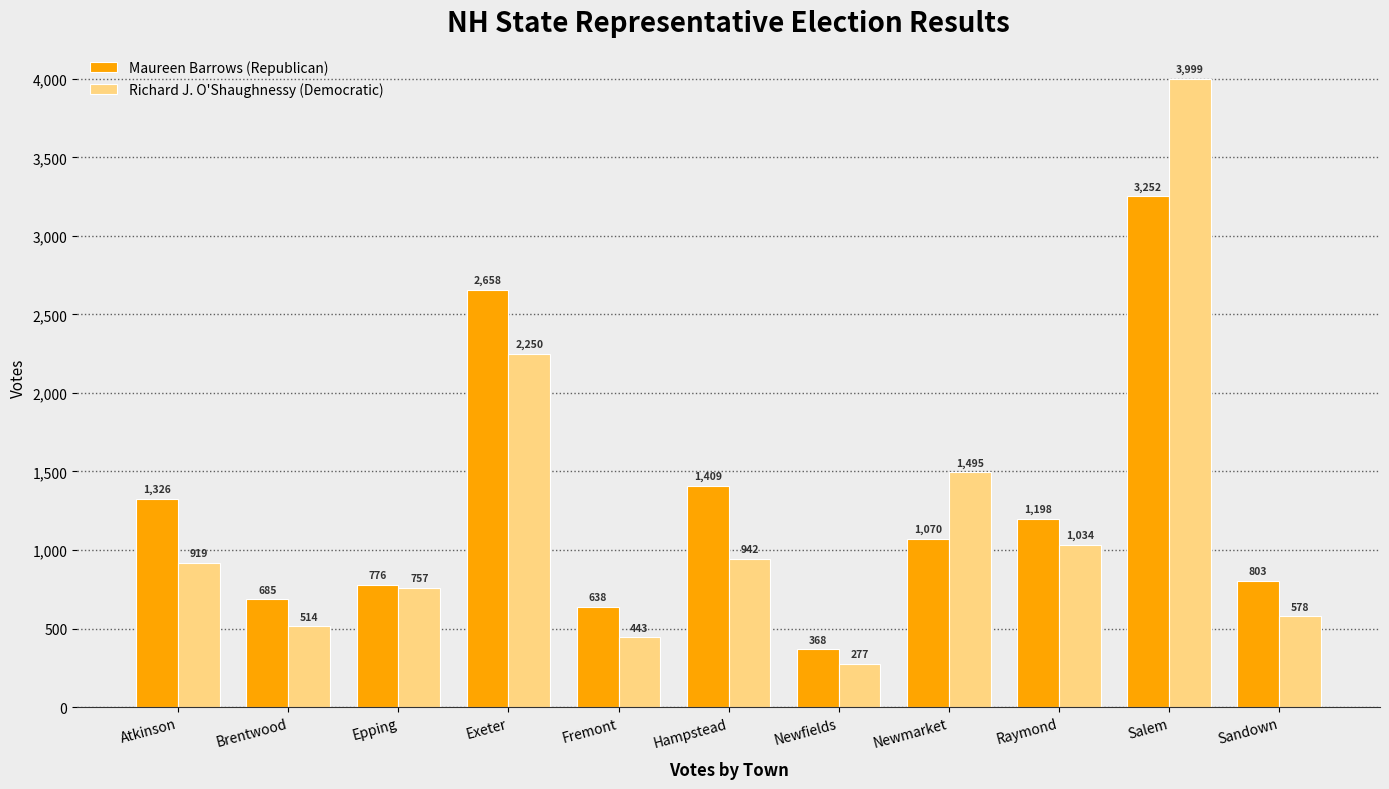

Rank the series by their maximum value, from highest to lowest.

Richard J. O'Shaughnessy (Democratic), Maureen Barrows (Republican)